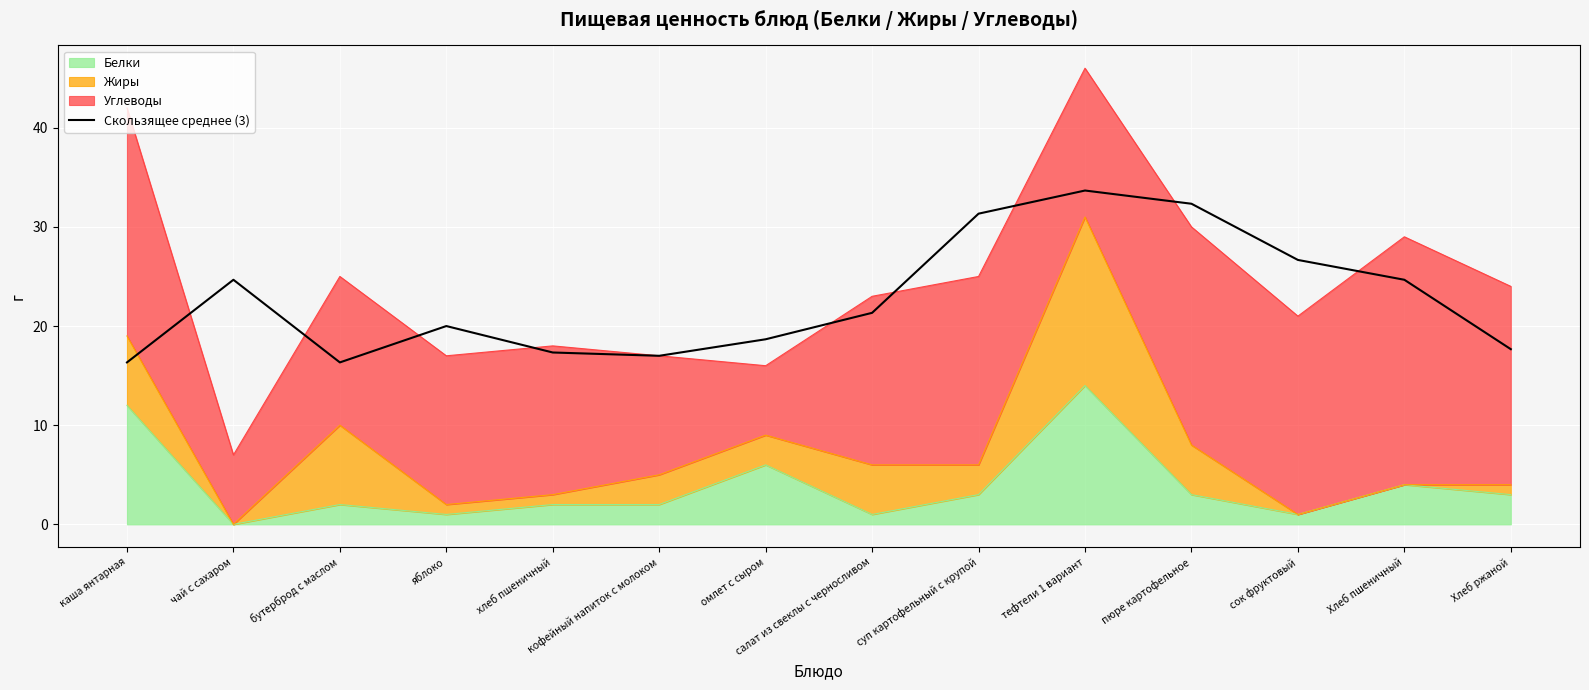

Reading left to right, list all the values displayed in this chart.

16.3	24.7	16.3	20.0	17.3	17.0	18.7	21.3	31.3	33.7	32.3	26.7	24.7	17.7